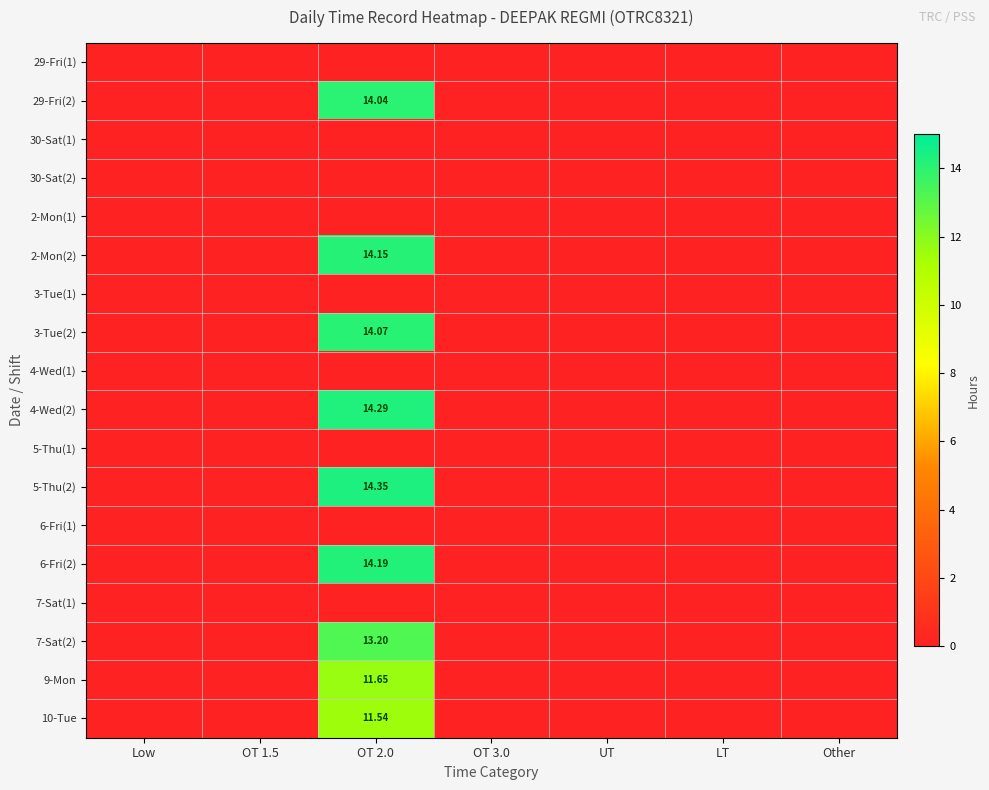

List the labels in order of 10-Tue value, largest first.

OT 2.0, Low, OT 1.5, OT 3.0, UT, LT, Other